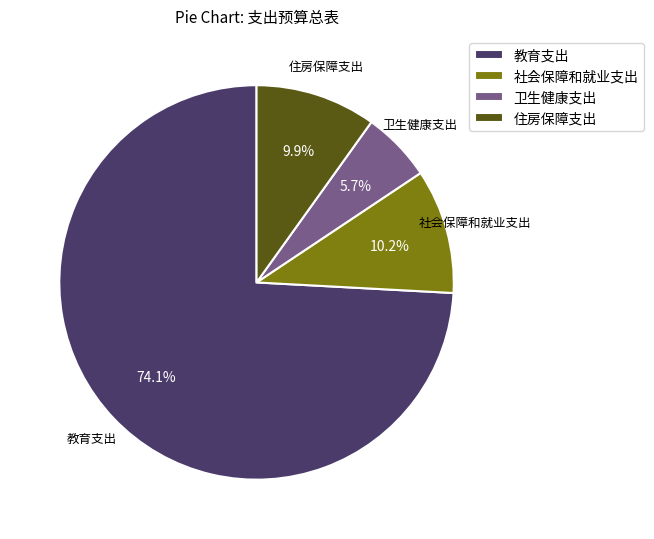

The 社会保障和就业支出 slice represents 23% of the pie. True or false?

False